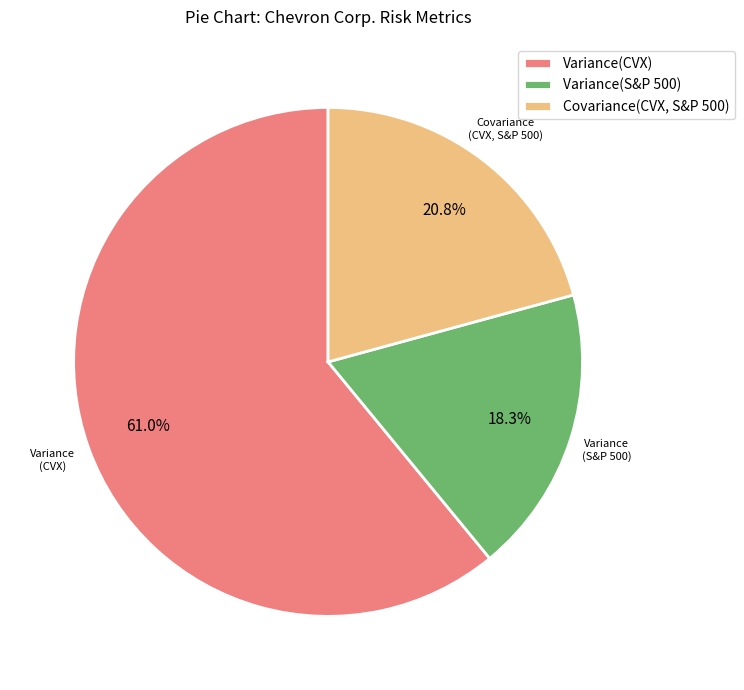

Between Covariance(CVX, S&P 500) and Variance(S&P 500), which is larger?

Covariance(CVX, S&P 500)